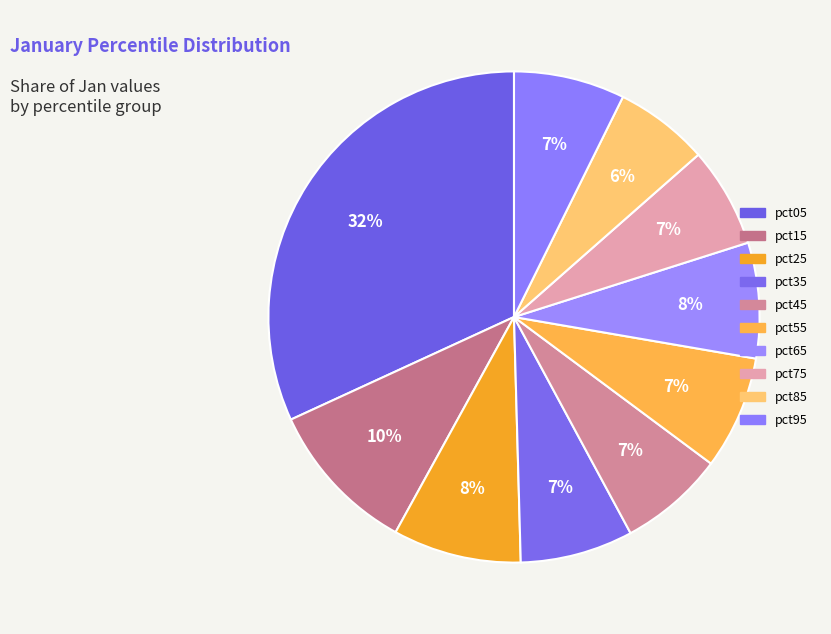

Rank the categories by value from highest to lowest.

pct05, pct15, pct25, pct65, pct55, pct35, pct95, pct45, pct75, pct85